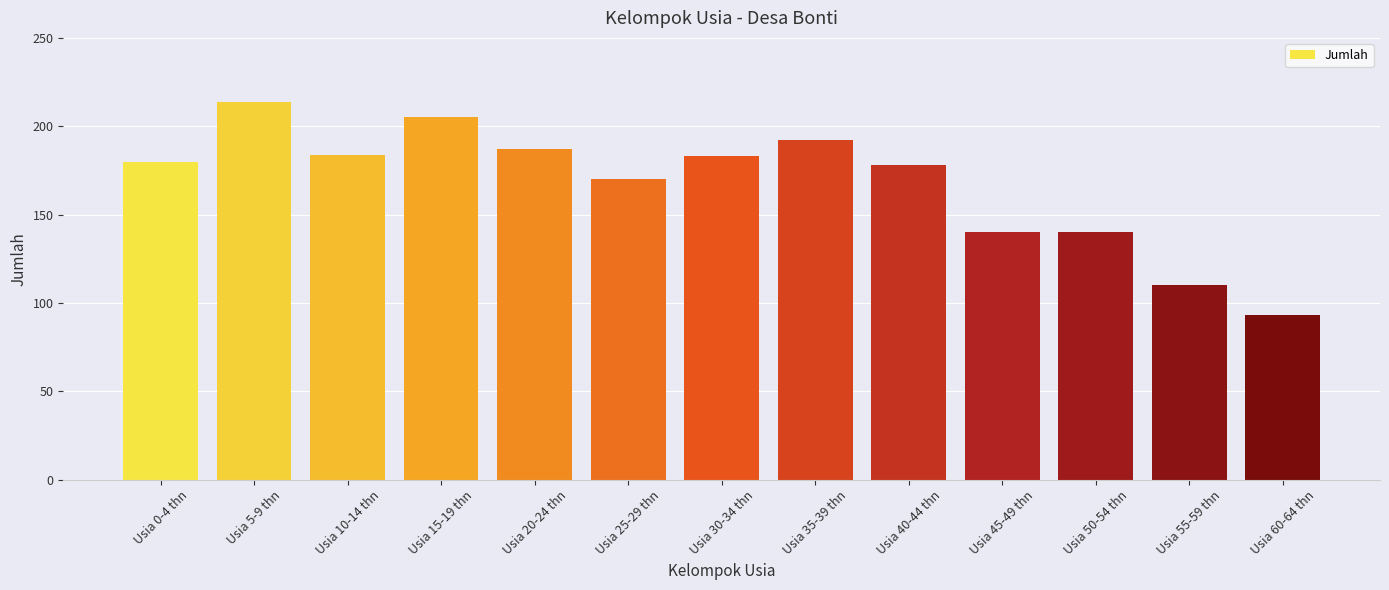

Reading left to right, what are all the values shown in this chart?

180	214	184	205	187	170	183	192	178	140	140	110	93